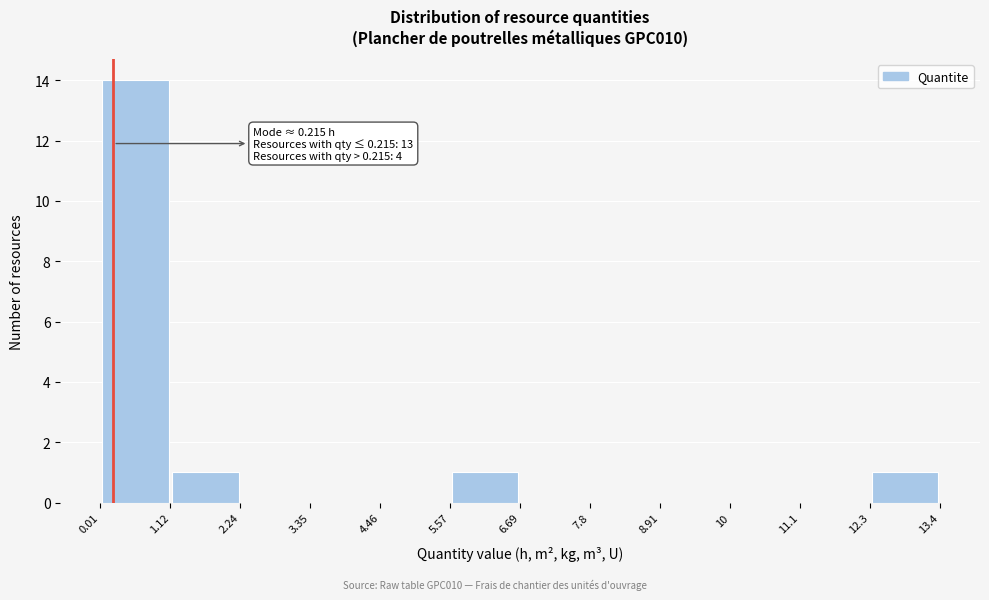

Over which range of the x-axis is the bar tallest?

0.01 to 1.12